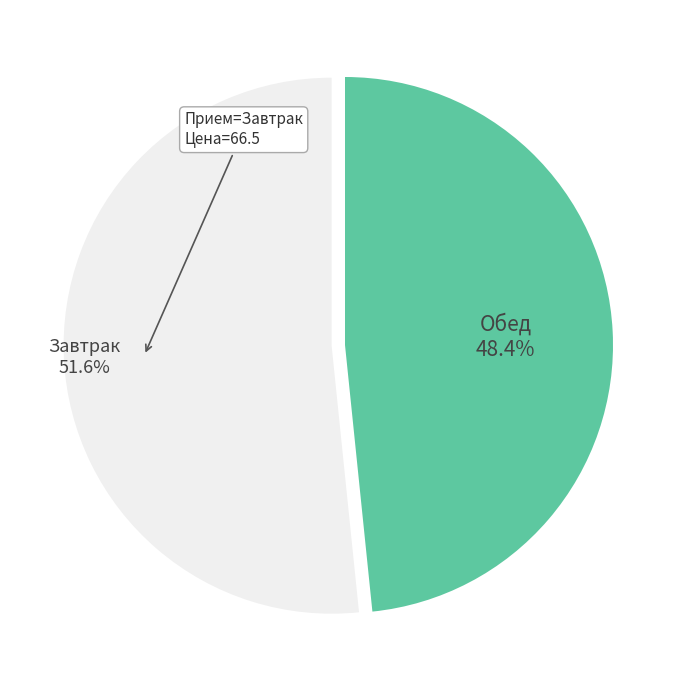

Is there any slice that represents more than half of the pie?

Yes